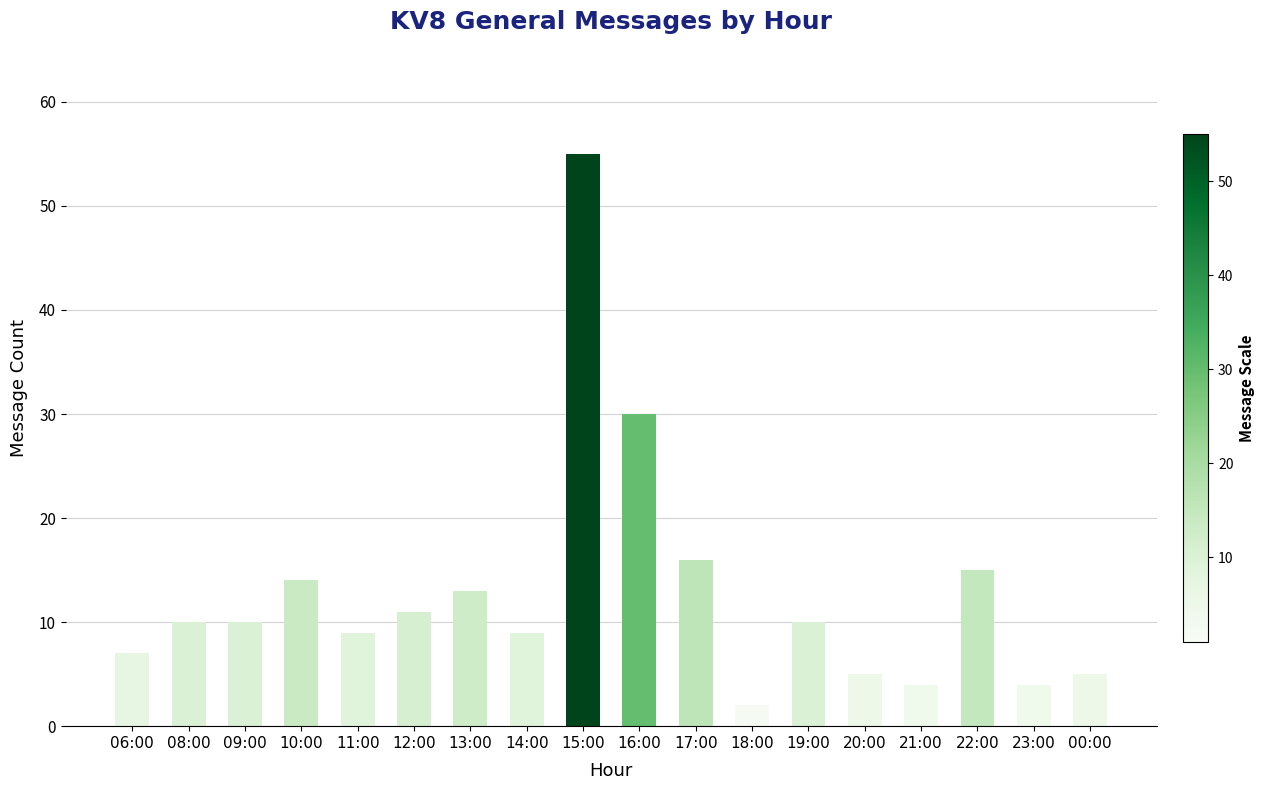

Are the bars horizontal?

No